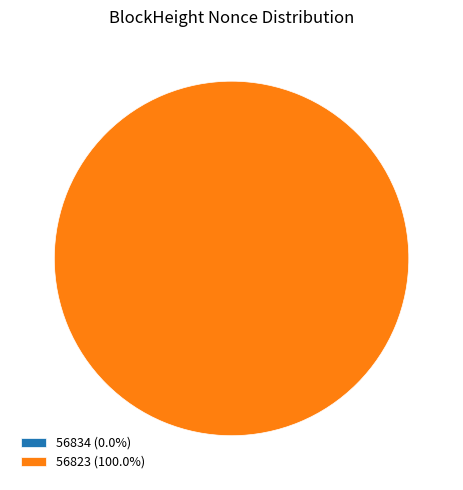

Which slice represents more than half of the pie?

56823